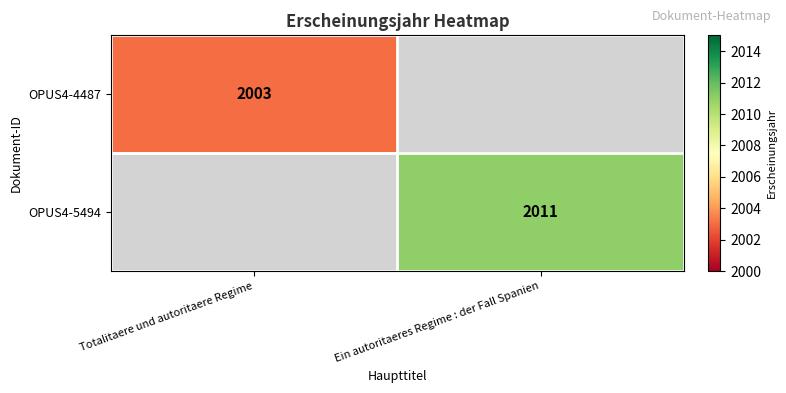

Is the value of OPUS4-4487 at Totalitaere und autoritaere Regime greater than the value of OPUS4-5494 at Ein autoritaeres Regime : der Fall Spanien?

No